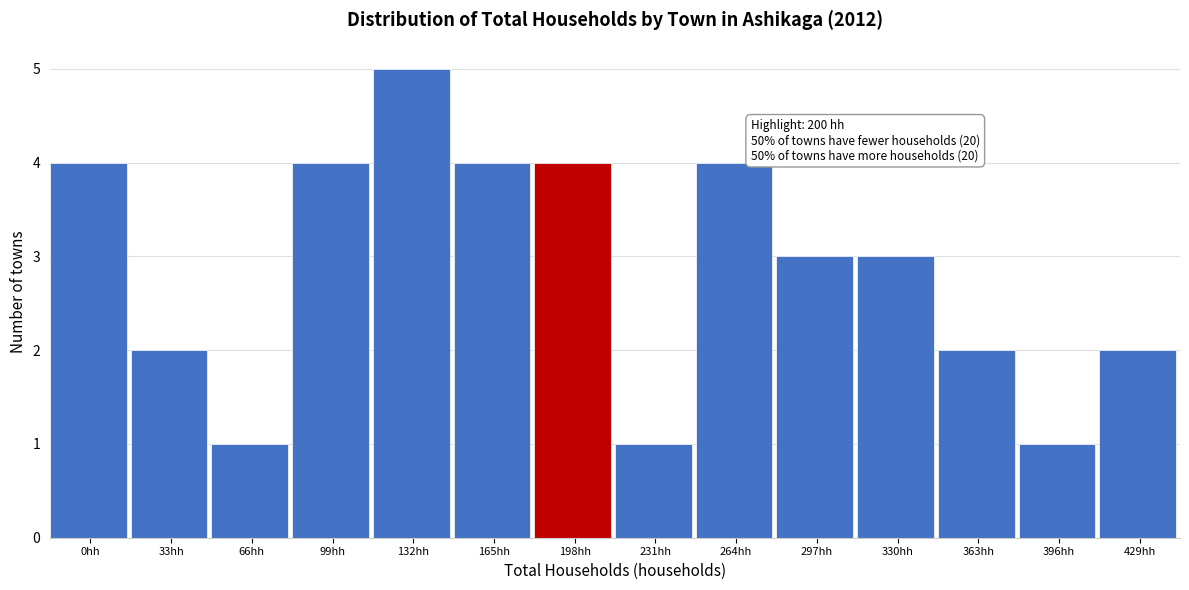

Reading left to right, what are all the values shown in this chart?

4	2	1	4	5	4	4	1	4	3	3	2	1	2